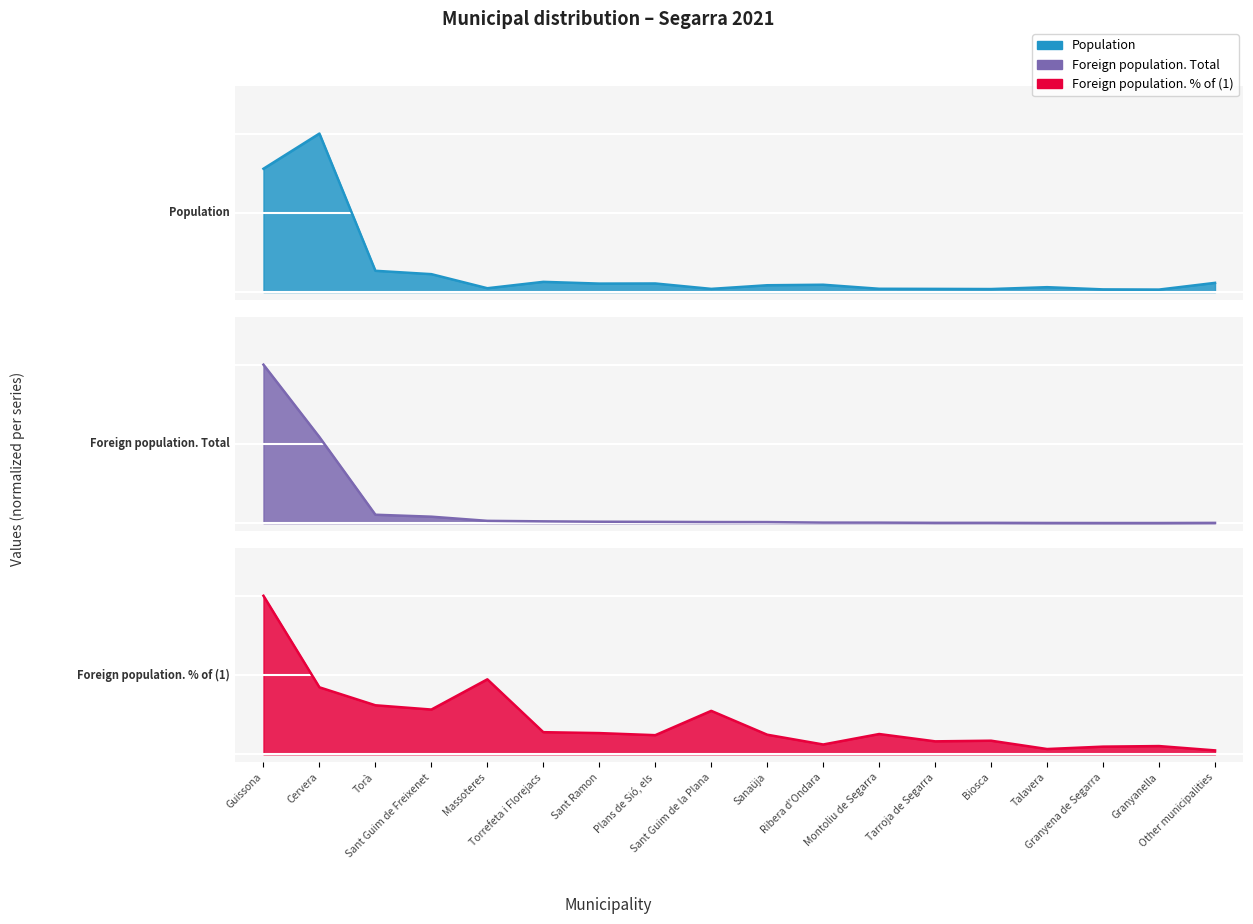

What is the label of the 4th point from the right?

Talavera